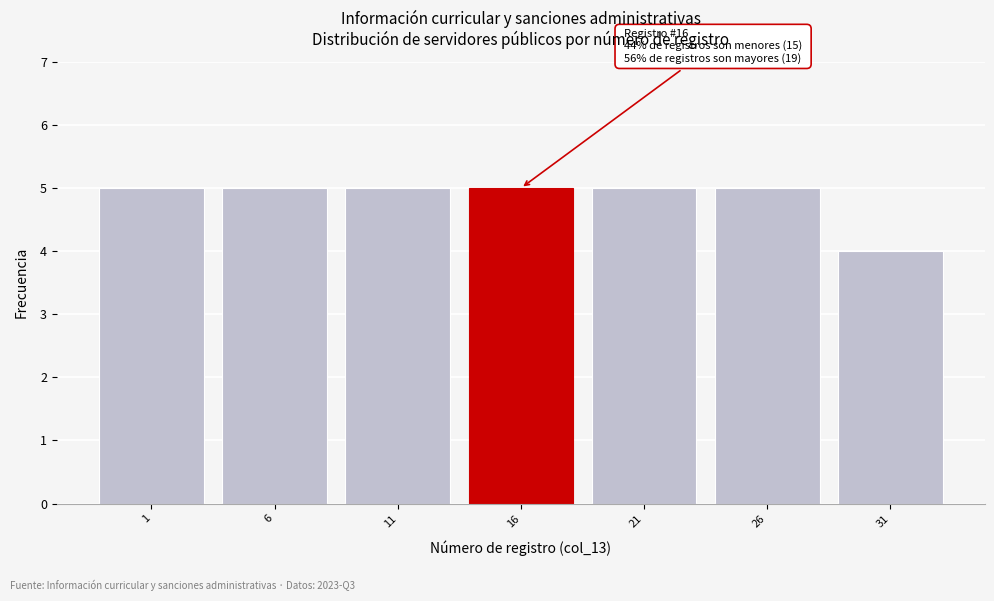

Reading right to left, list all the values displayed in this chart.

4	5	5	5	5	5	5